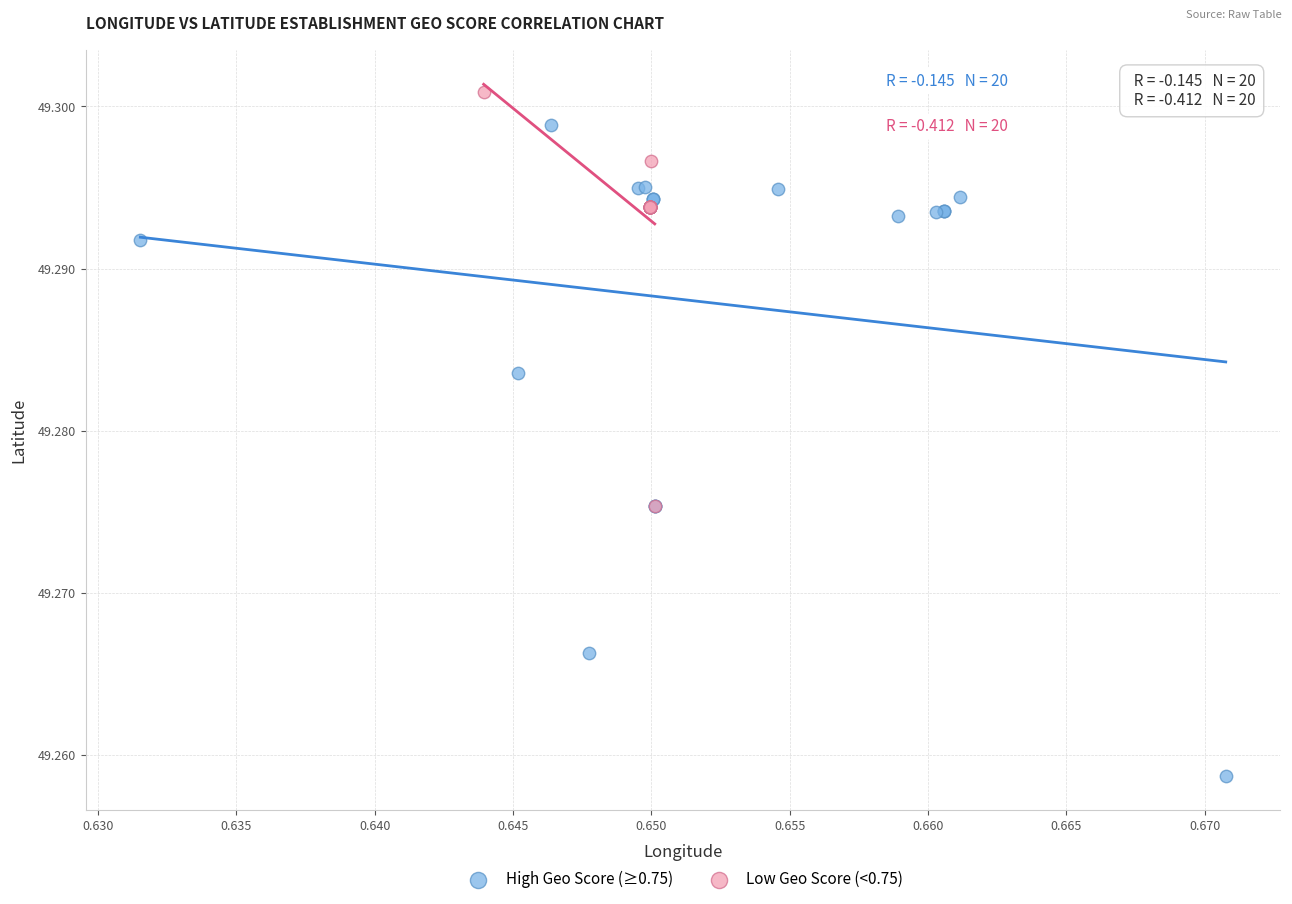

Which series contains the lowest Y value?

High Geo Score (≥0.75)